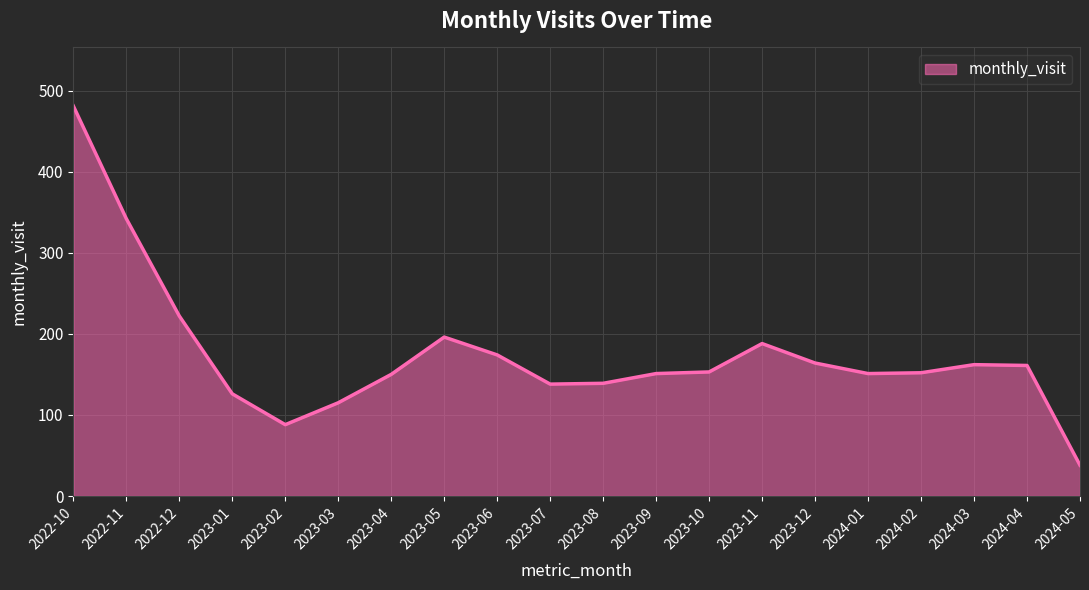

What is the average value?

175